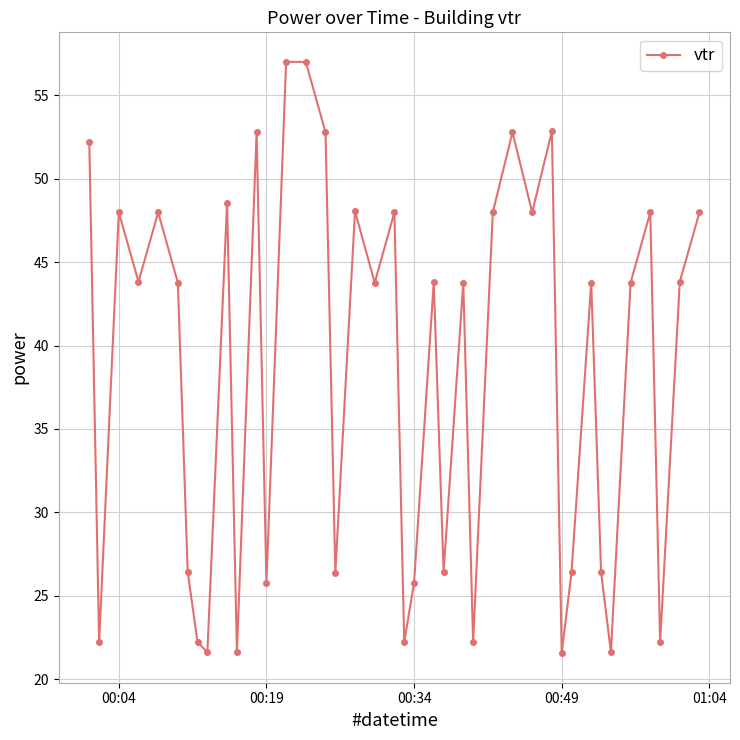

How many points are lower than both their immediate neighbors (excluding endpoints)?

14